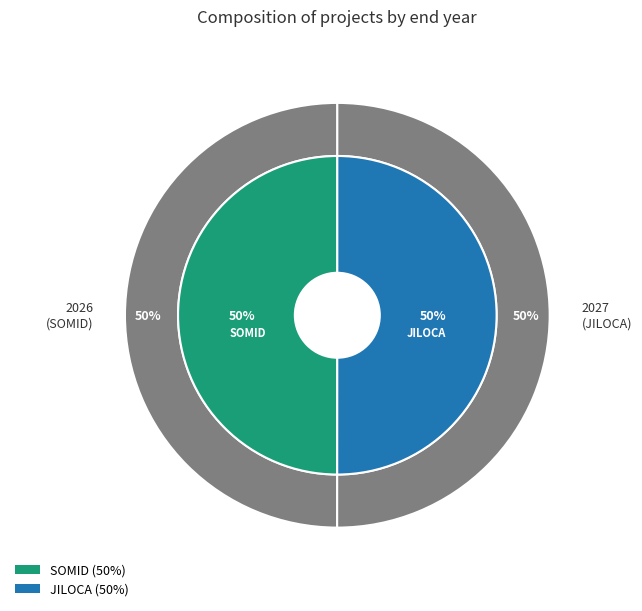

Does JILOCA WINERIES AND VINEYARDS account for over 50% of the chart?

Yes